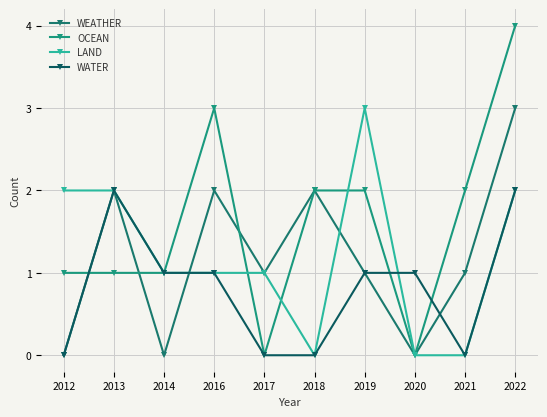

Is it true that WEATHER equals 1 at 2016?

False